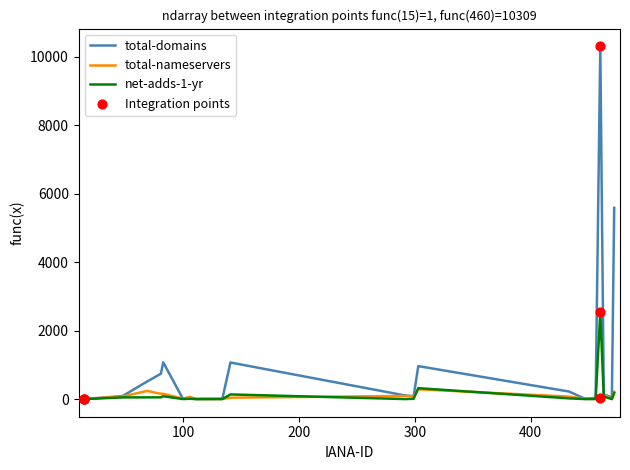

Which series has the largest range (max minus min)?

total-domains